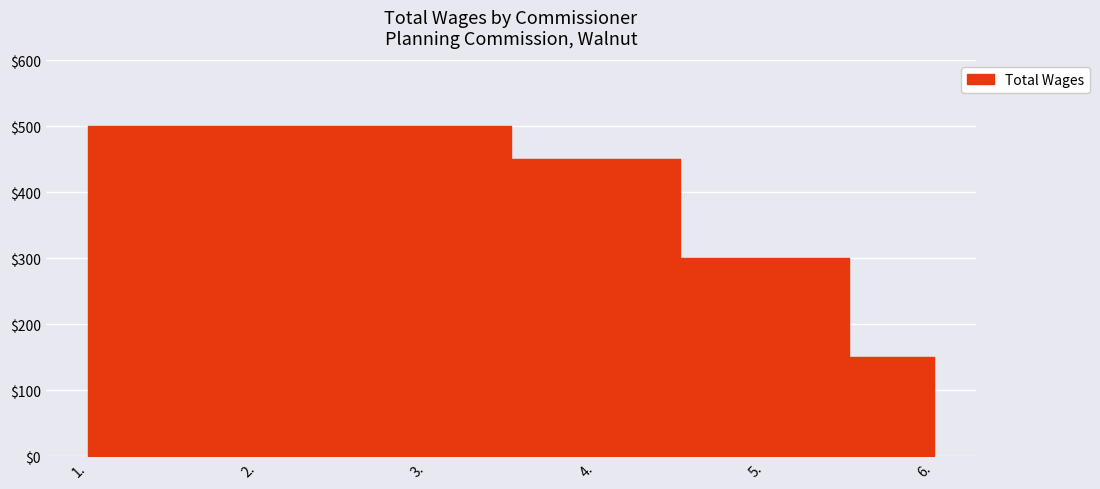

At which category does the chart reach its peak across all series?

1.